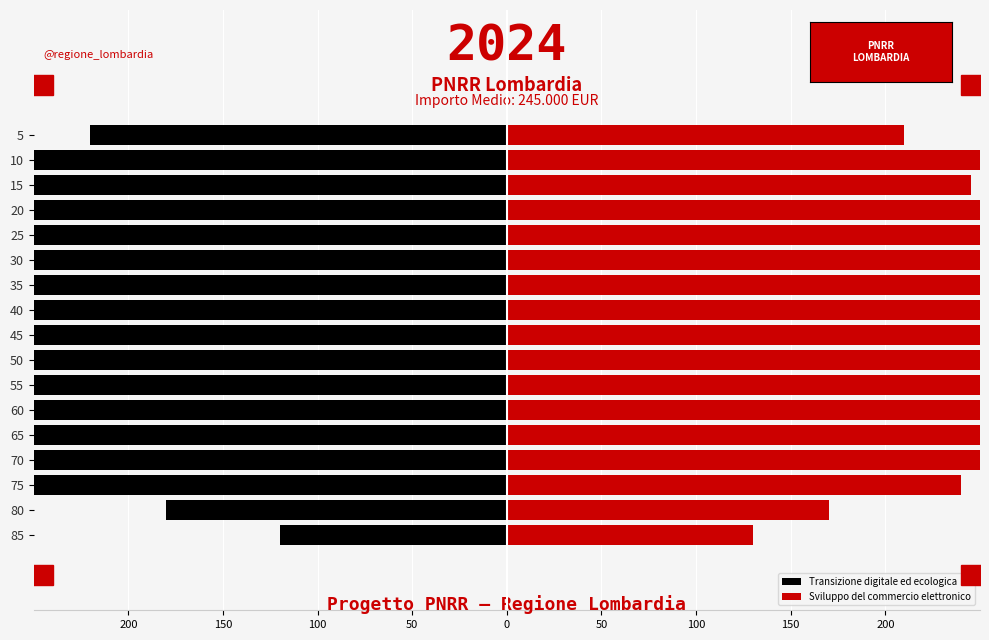

At which label does Sviluppo del commercio elettronico reach its peak?

50